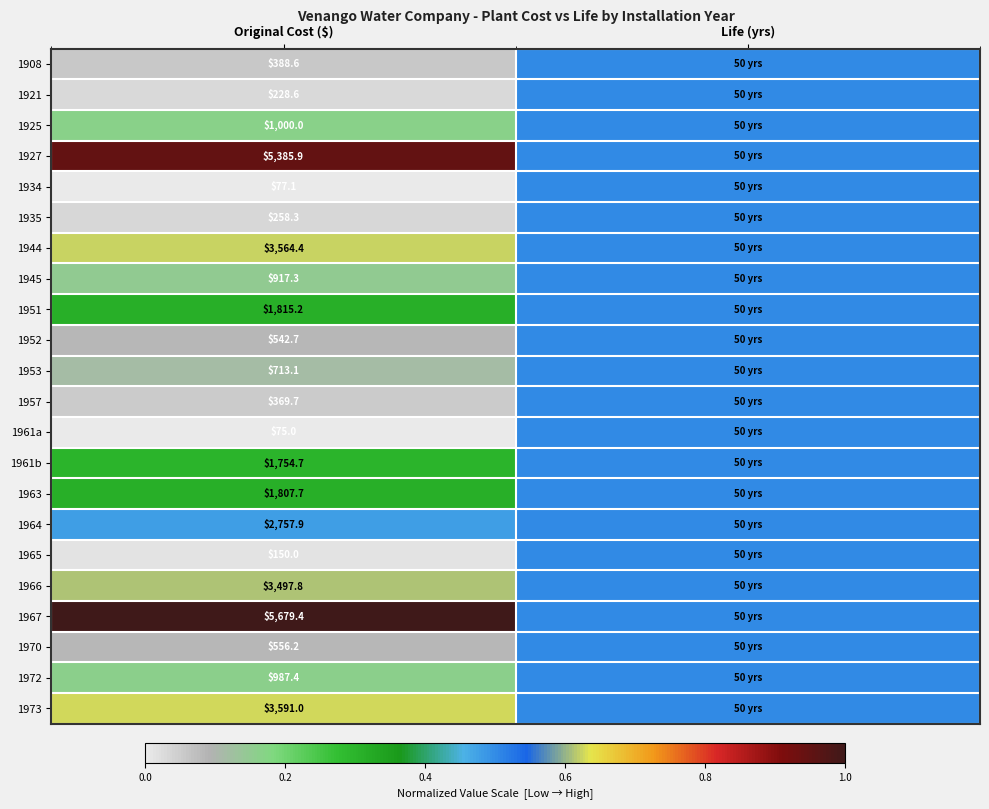

What is the difference between the highest and lowest values at Original Cost ($)?

5604.4